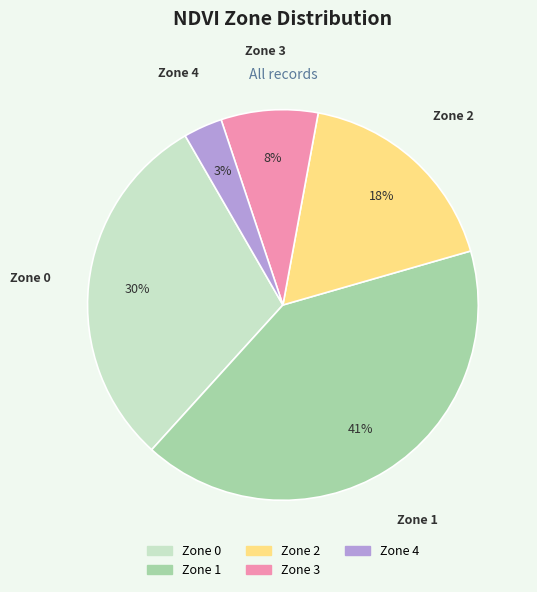

Is Zone 1 the majority of the pie?

No